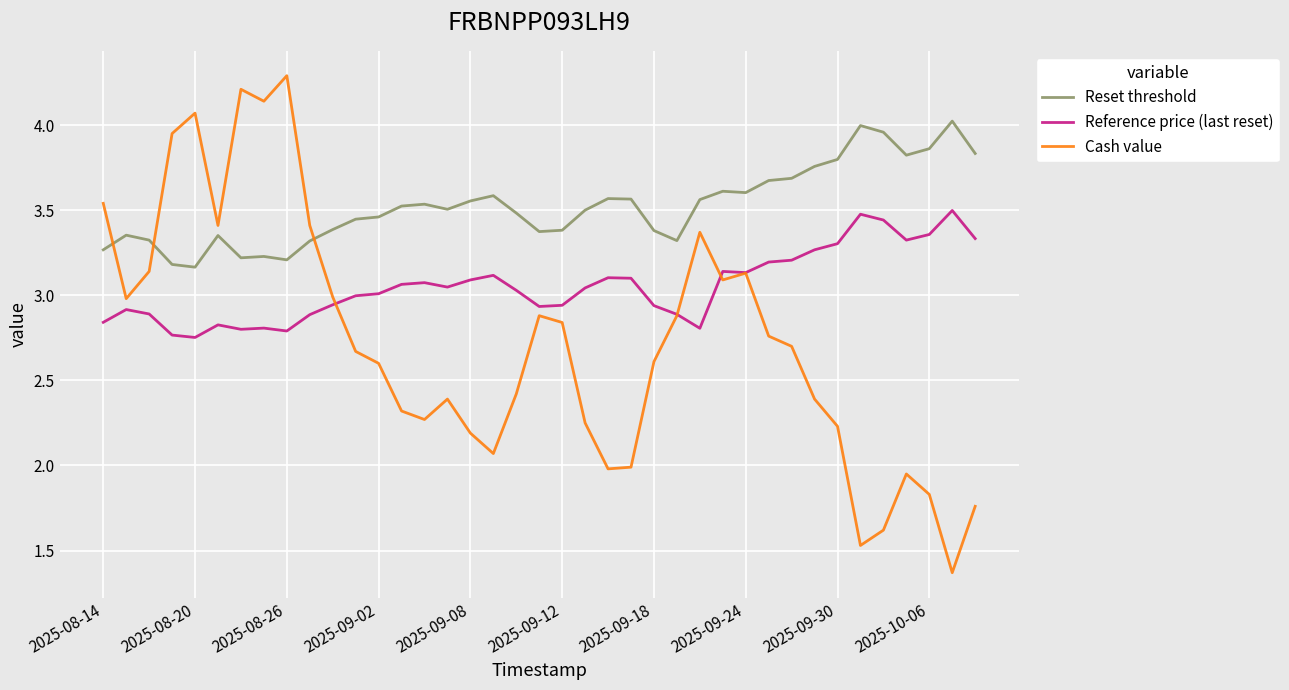

How many series are shown in this chart?

3